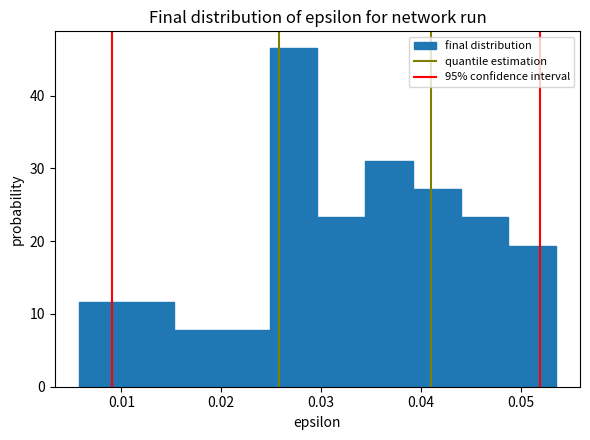

Reading left to right, transcribe this chart: for each bar, give the range it covers on the x-axis and its height. Neither the bar edges nor the heights are printed on the chart, so give them approximately, as read against the axes.

0.006 to 0.011: 12
0.011 to 0.015: 12
0.015 to 0.020: 8
0.020 to 0.025: 8
0.025 to 0.030: 47
0.030 to 0.034: 23
0.034 to 0.039: 31
0.039 to 0.044: 27
0.044 to 0.049: 23
0.049 to 0.054: 19